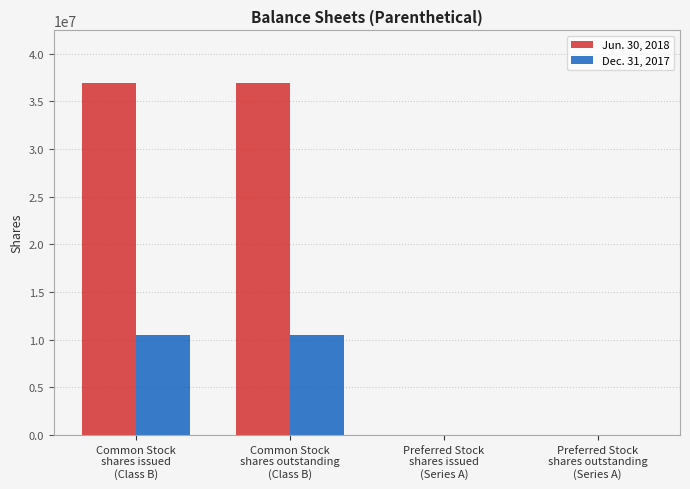

What is the difference between the Dec. 31, 2017 values at Preferred Stock
shares outstanding
(Series A) and Common Stock
shares issued
(Class B)?

10441007